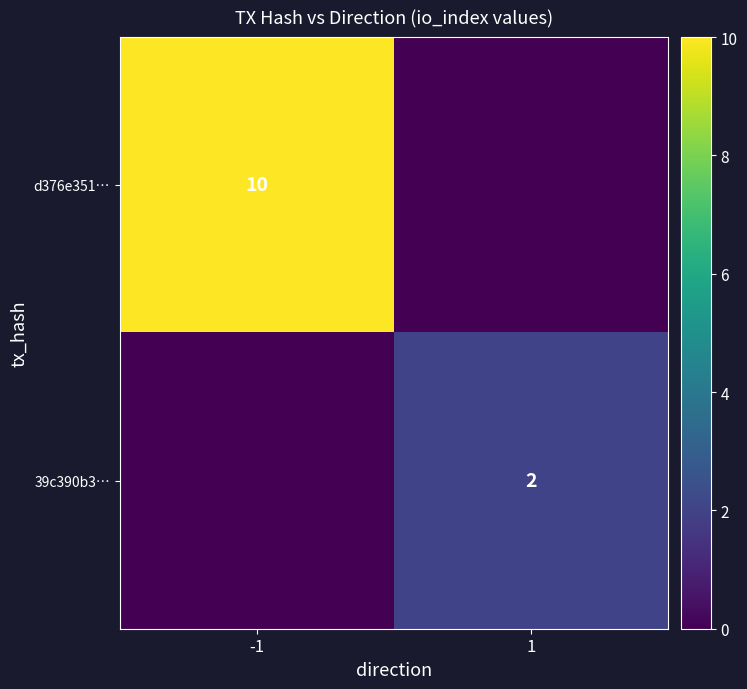

Is it true that 39c390b3… equals 3 at 1?

False